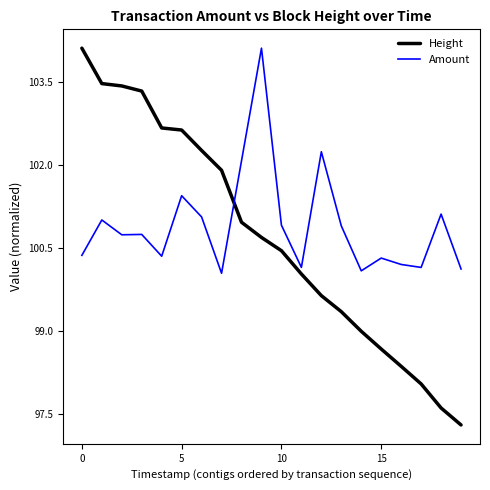

Which series ends up on top after the final intersection of Height and Amount?

Amount